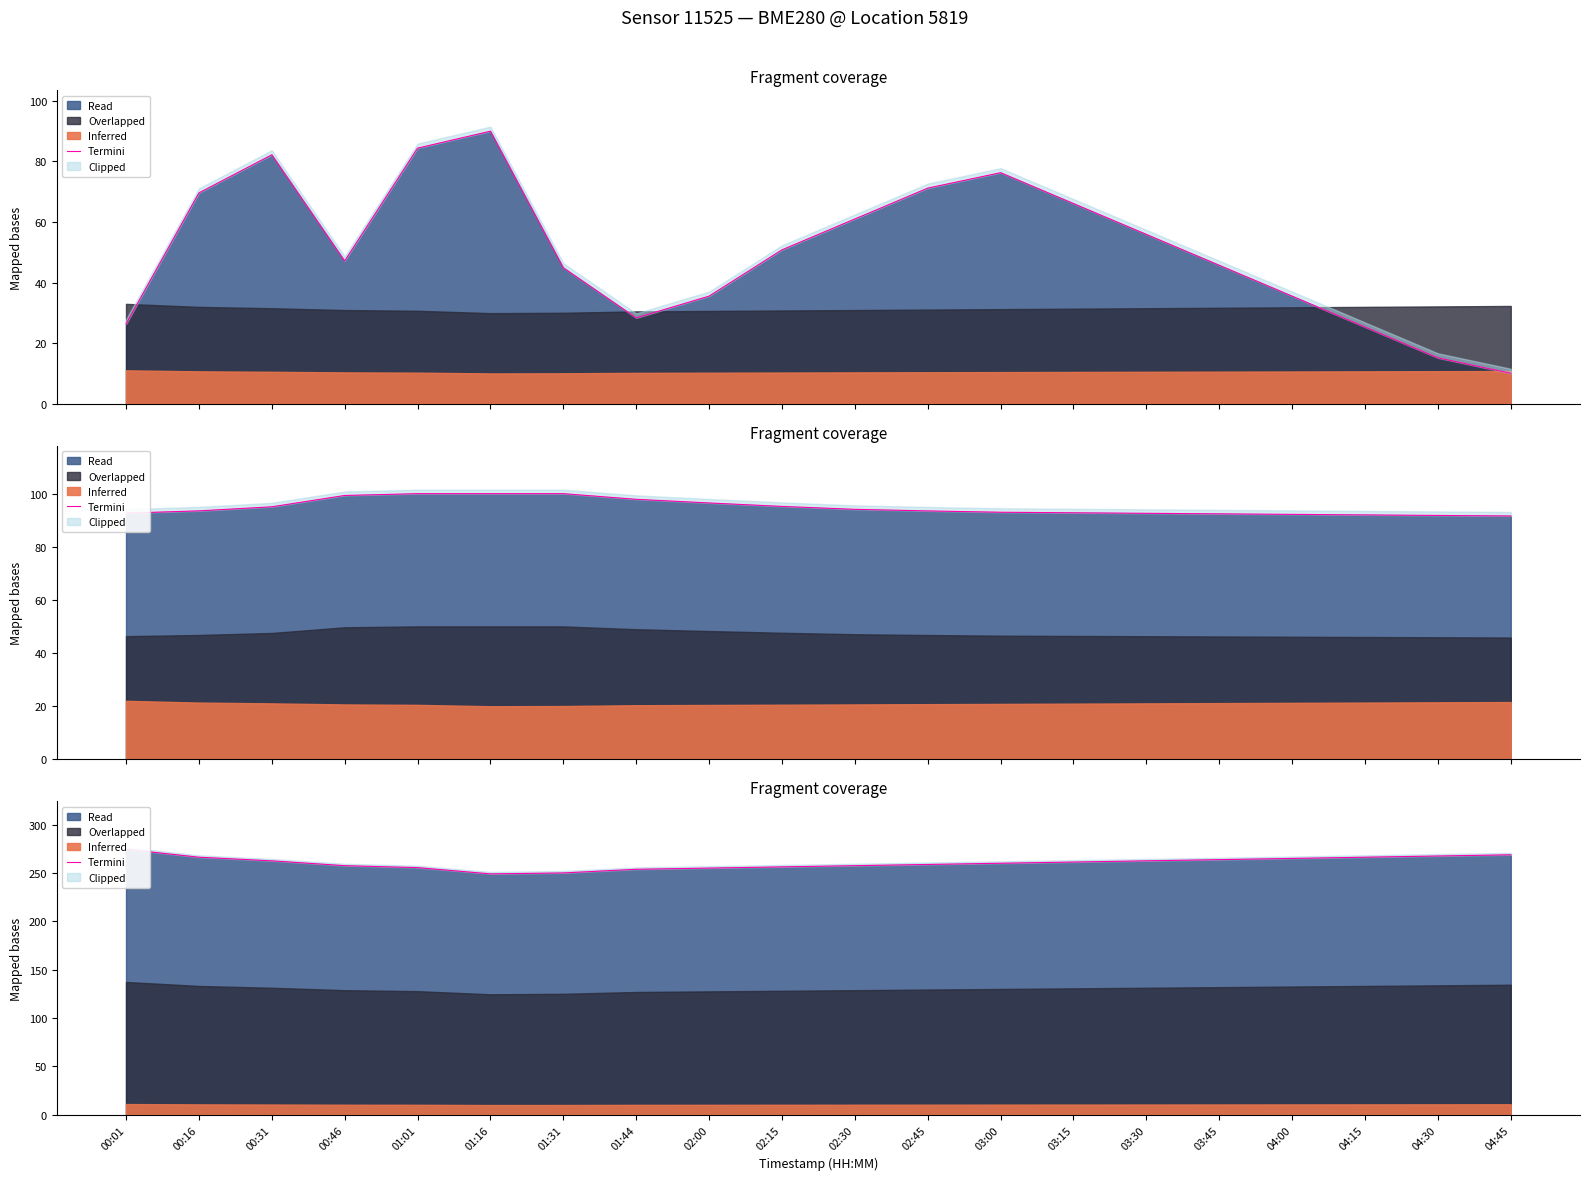

List the labels in order of value, largest first.

00:01, 04:45, 04:30, 00:16, 04:15, 04:00, 03:45, 00:31, 03:30, 03:15, 03:00, 02:45, 00:46, 02:30, 02:15, 01:01, 02:00, 01:44, 01:31, 01:16